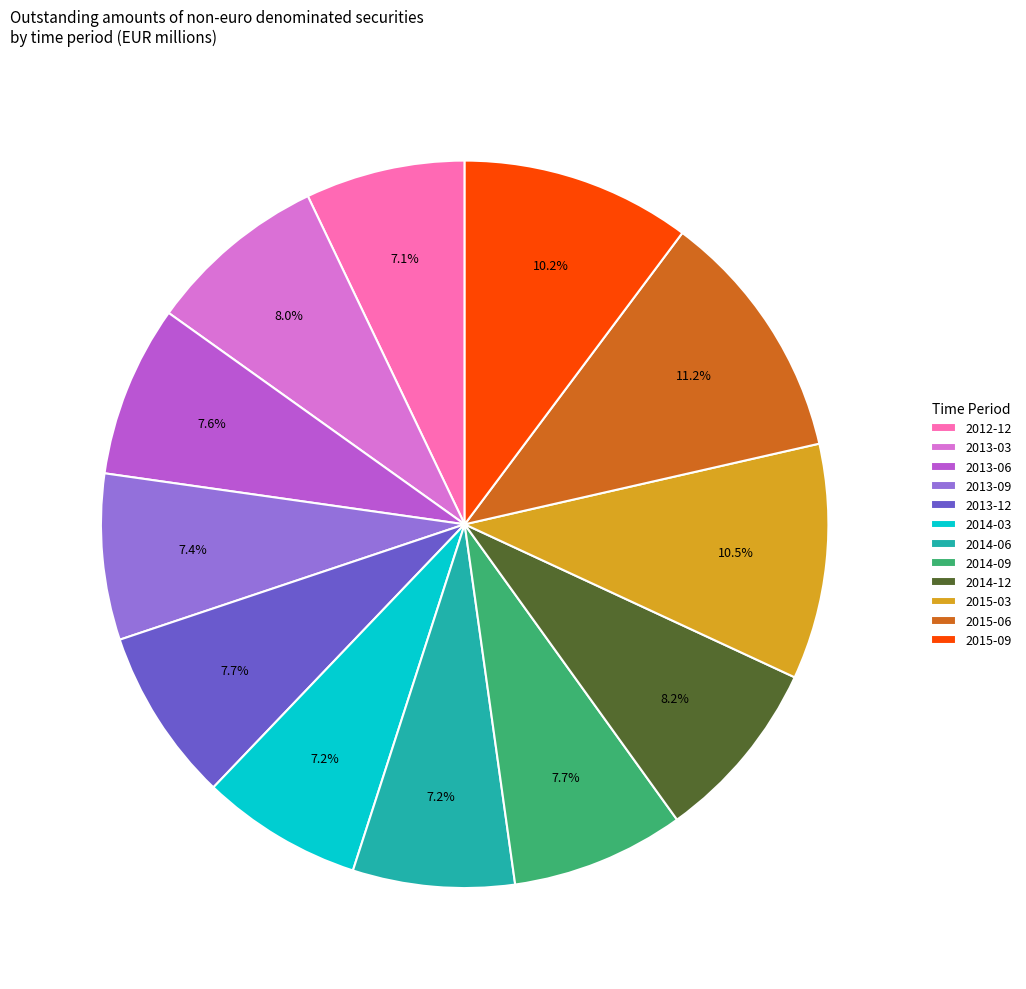

True or false: 2013-03 accounts for 8% of the total.

True